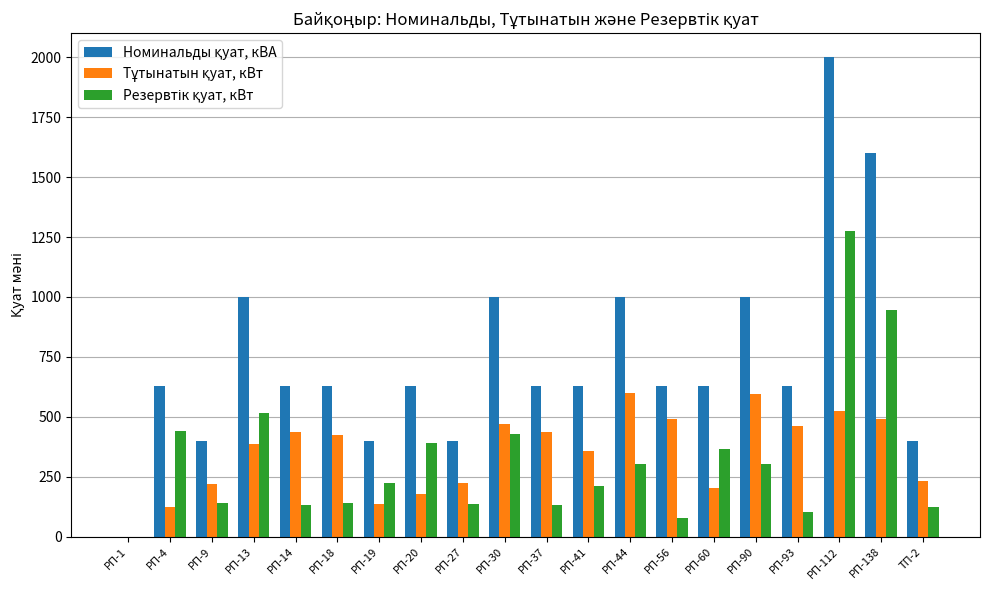

What is the greatest value displayed?

2000